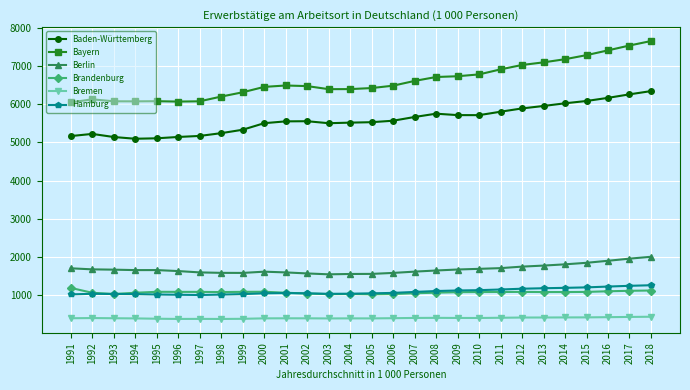

The Berlin series shows 752.1 at 2004. True or false?

False